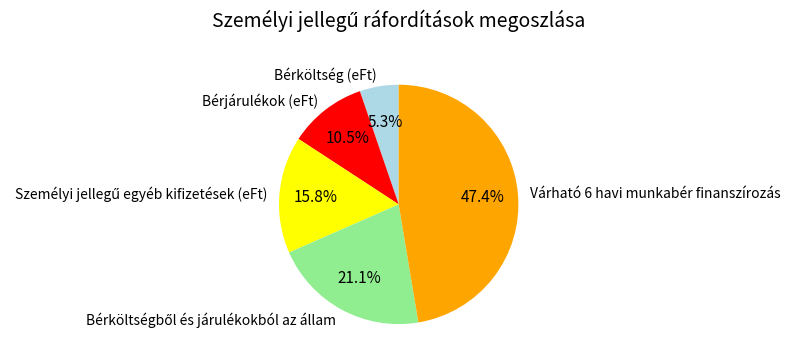

Which has a higher value, Várható 6 havi munkabér finanszírozás or Bérköltség (eFt)?

Várható 6 havi munkabér finanszírozás